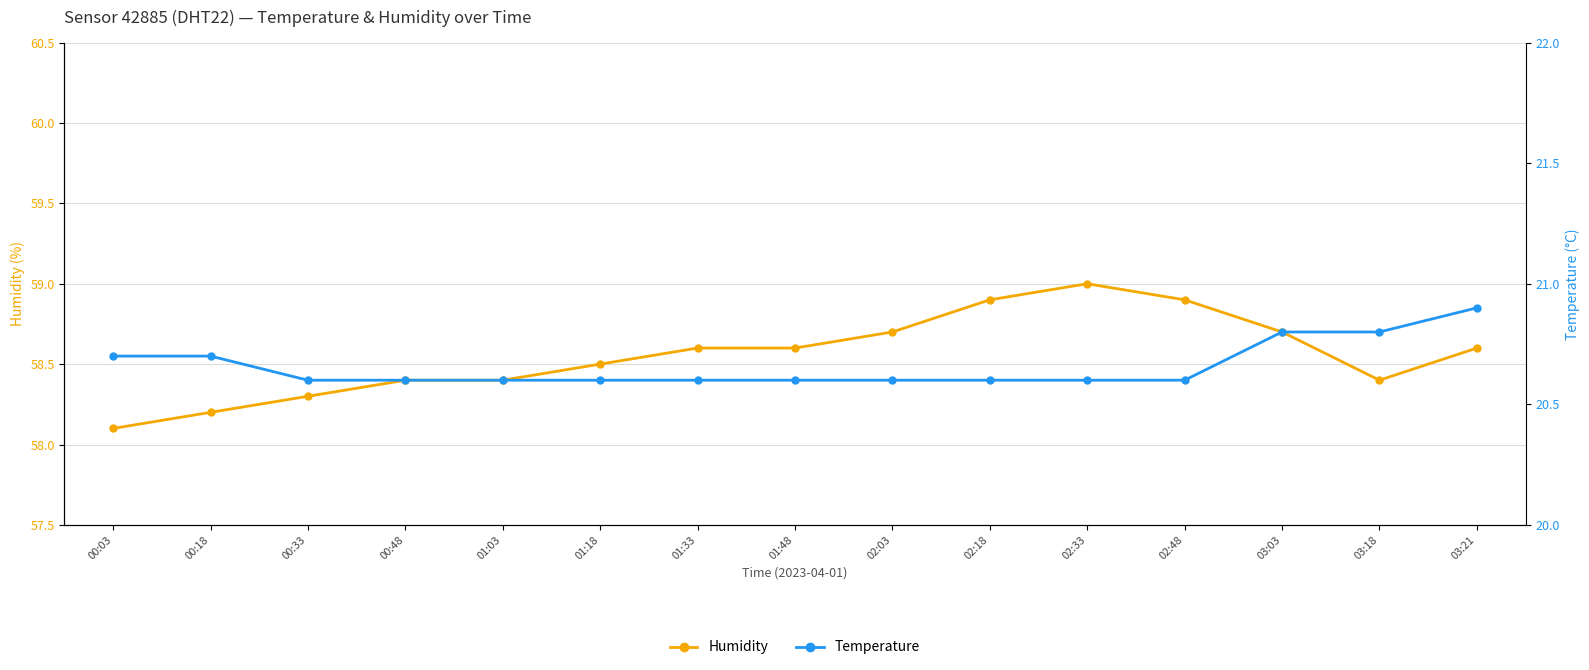

What is the difference between the maximum and second lowest values in the Humidity series?

0.8